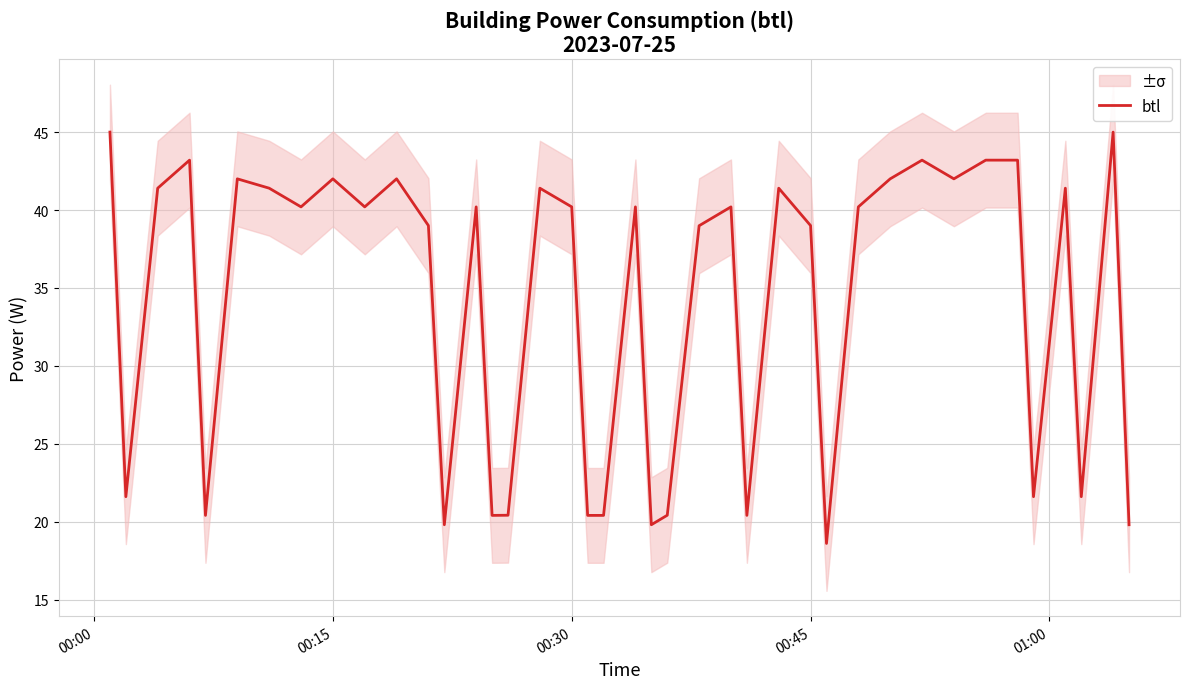

The btl series shows 9.8 at 00:15. True or false?

False